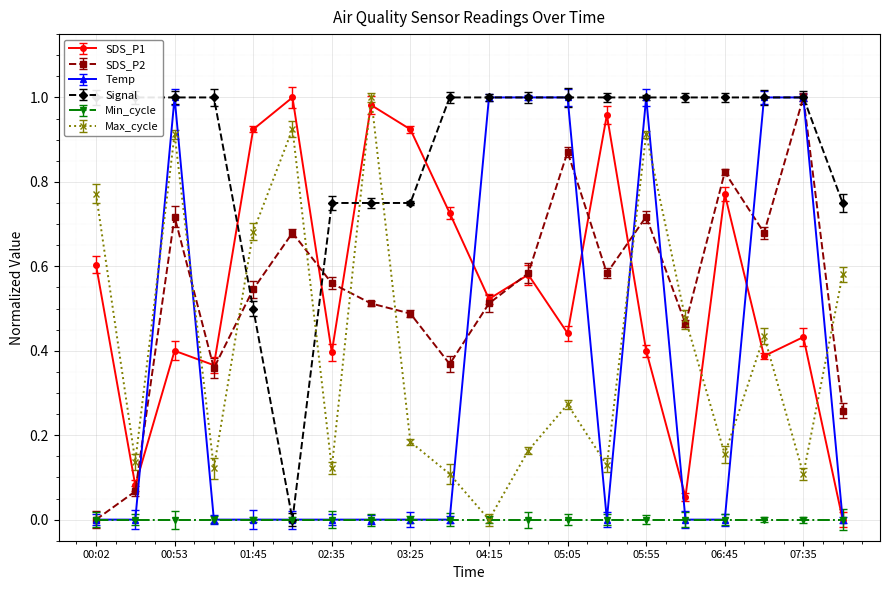

The value of Temp at 03:25 is 0.0. True or false?

True